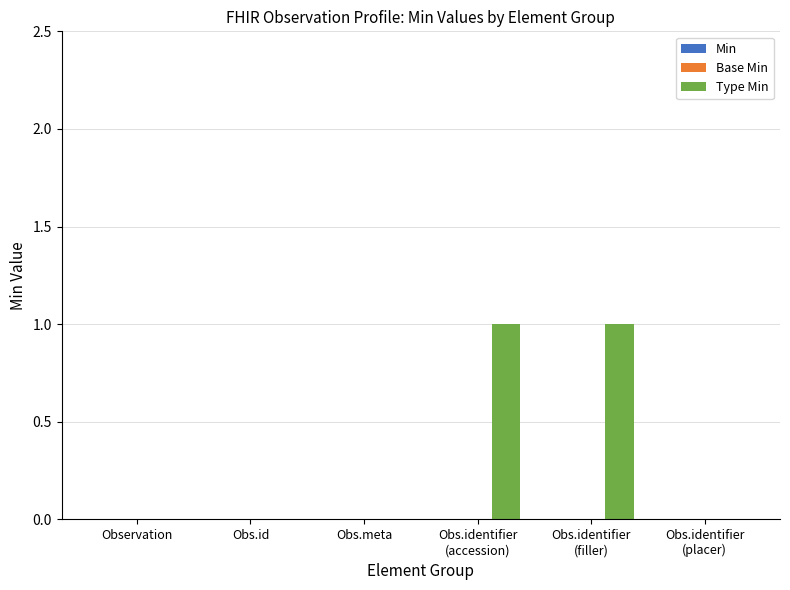

Is it true that the value at Observation is 0?

True